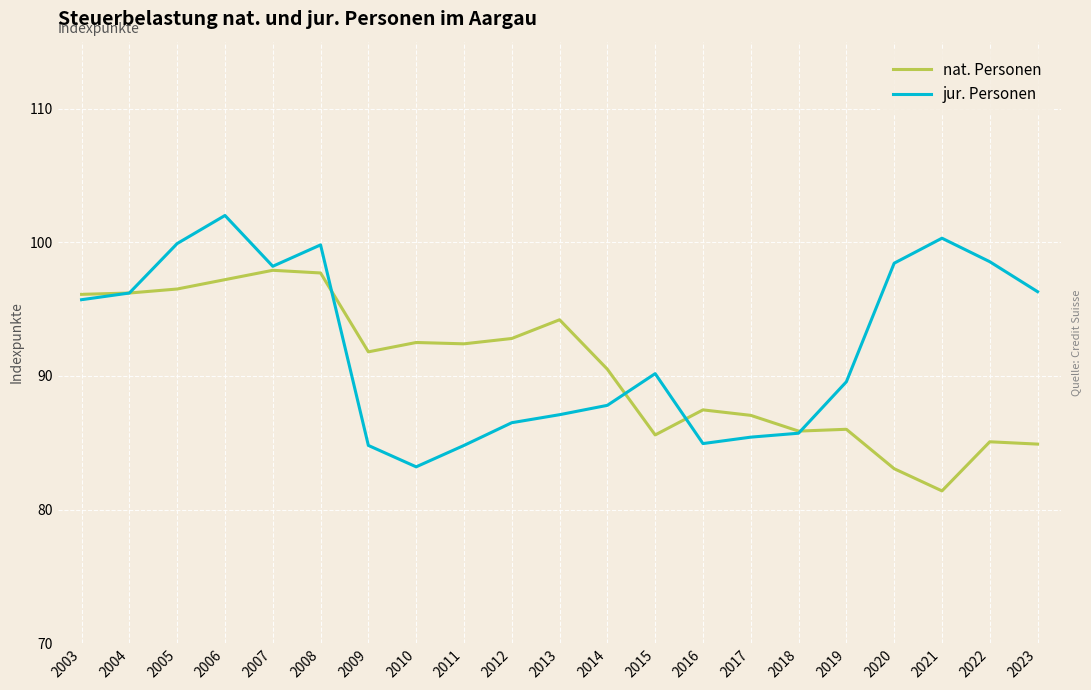

How many values in the jur. Personen series are below 90?

10